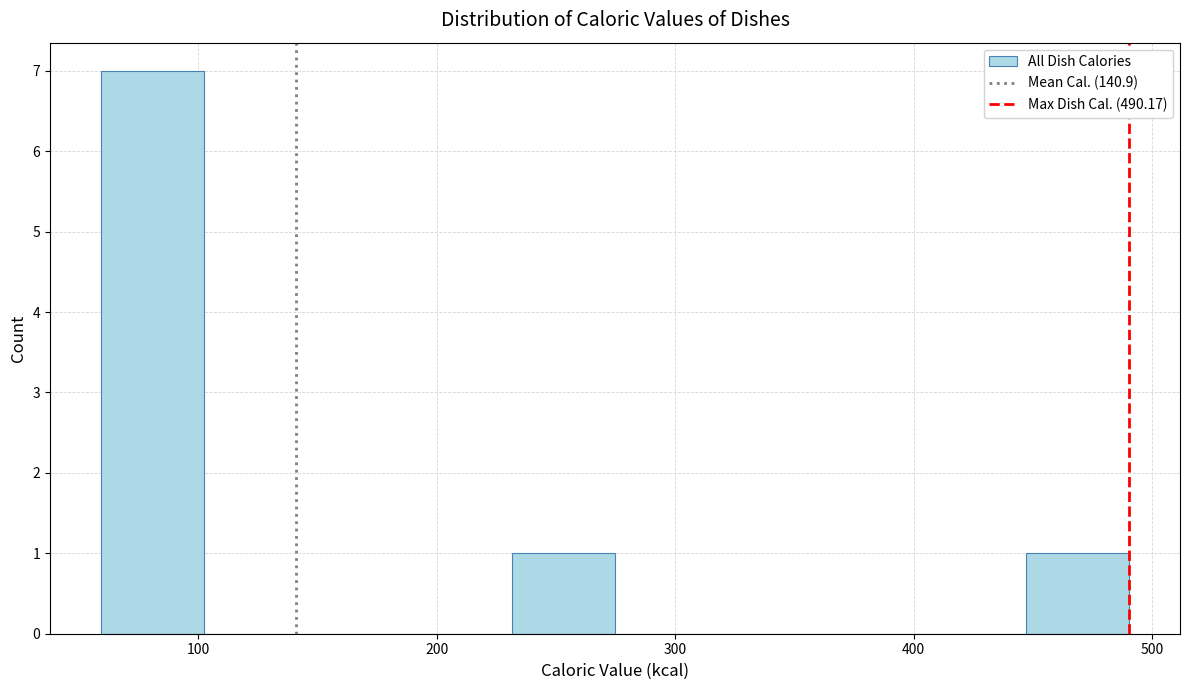

Reading left to right, list every bar in this chart as the range it spans on the x-axis followed by its height. Neither the bar edges nor the heights are printed on the chart, so give them approximately, as read against the axes.

60 to 100: 7
100 to 150: 0
150 to 190: 0
190 to 230: 0
230 to 270: 1
270 to 320: 0
320 to 360: 0
360 to 400: 0
400 to 450: 0
450 to 490: 1